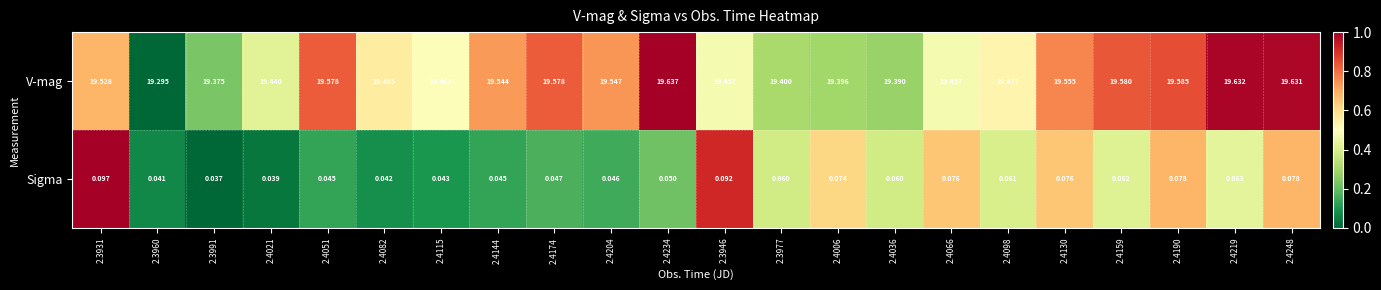

Between 2.3991 and 2.4130, which series saw the biggest shift?

V-mag